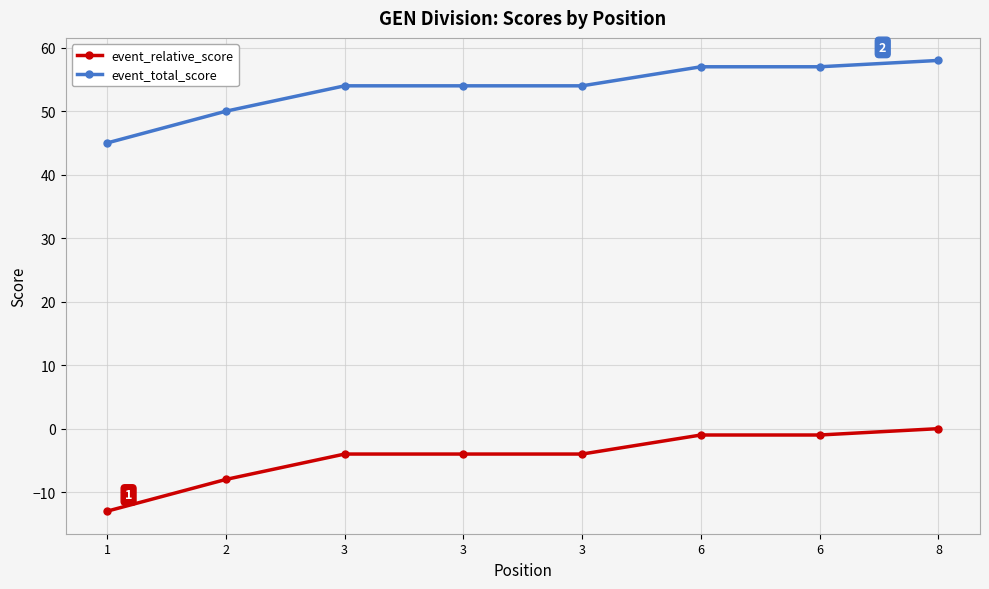

What are all the series names shown in the legend?

event_relative_score, event_total_score